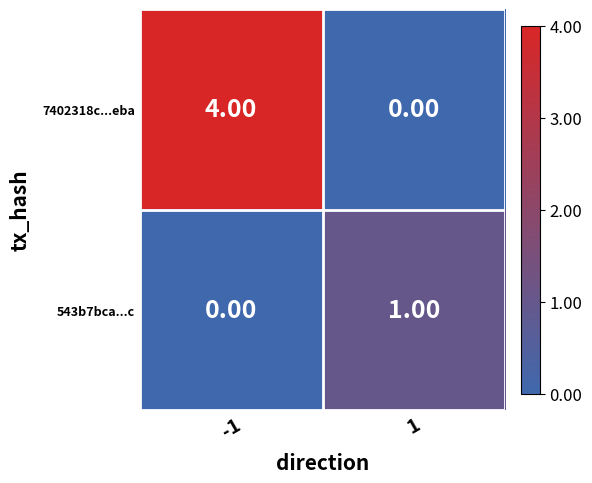

Rank the categories by 543b7bca...c value from lowest to highest.

-1, 1